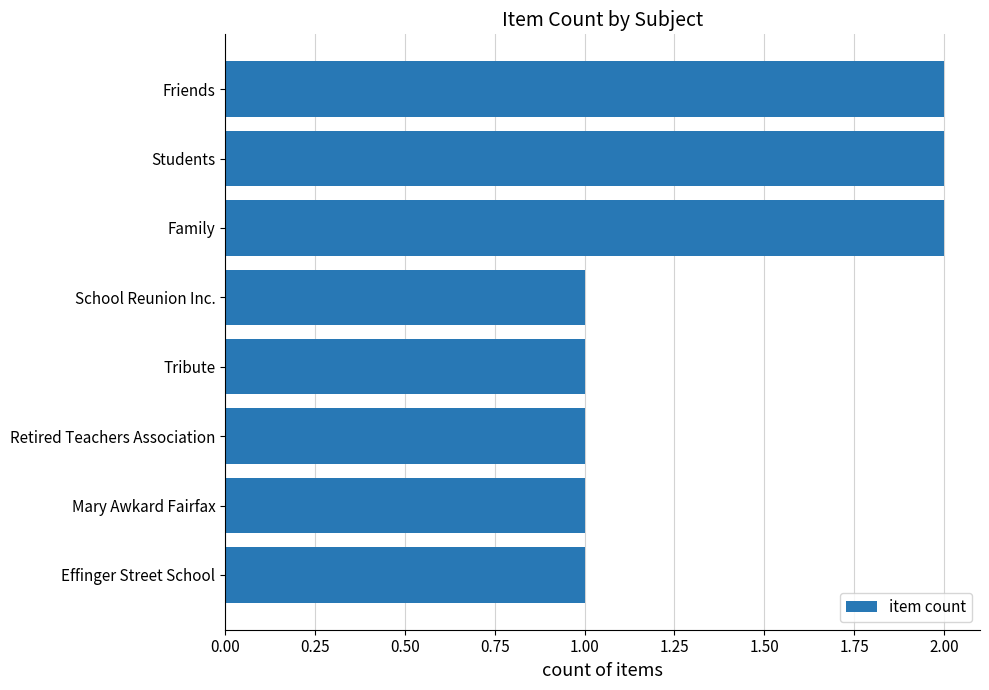

Reading bottom to top, transcribe all the data shown in this chart.

1	1	1	1	1	2	2	2